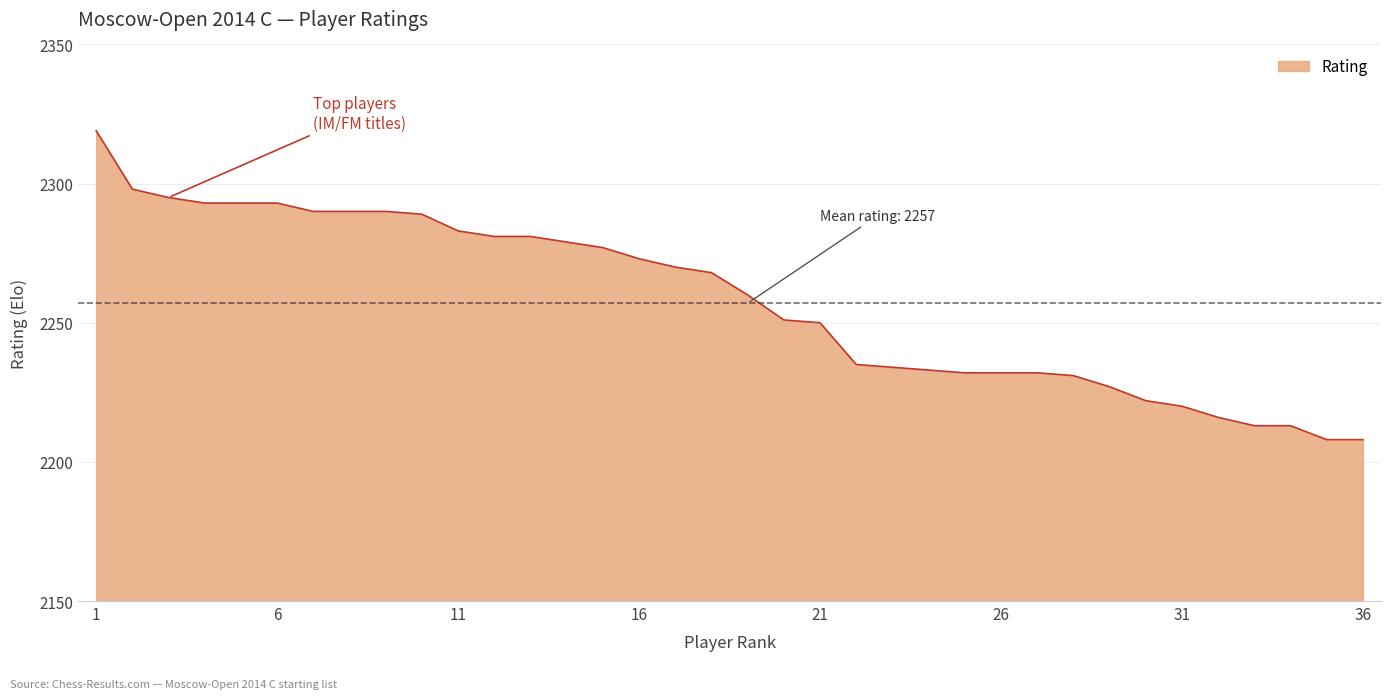

What is the difference between the maximum and minimum values?

111